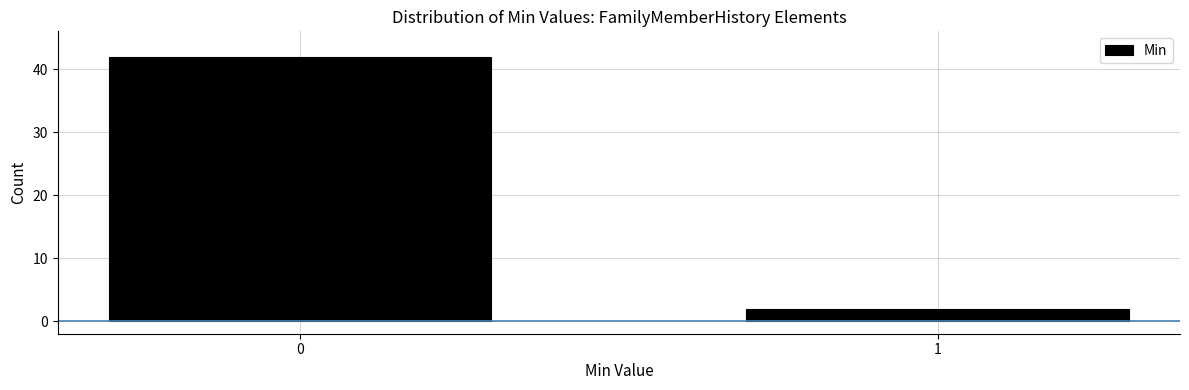

Reading left to right, what are all the values shown in this chart?

42	2